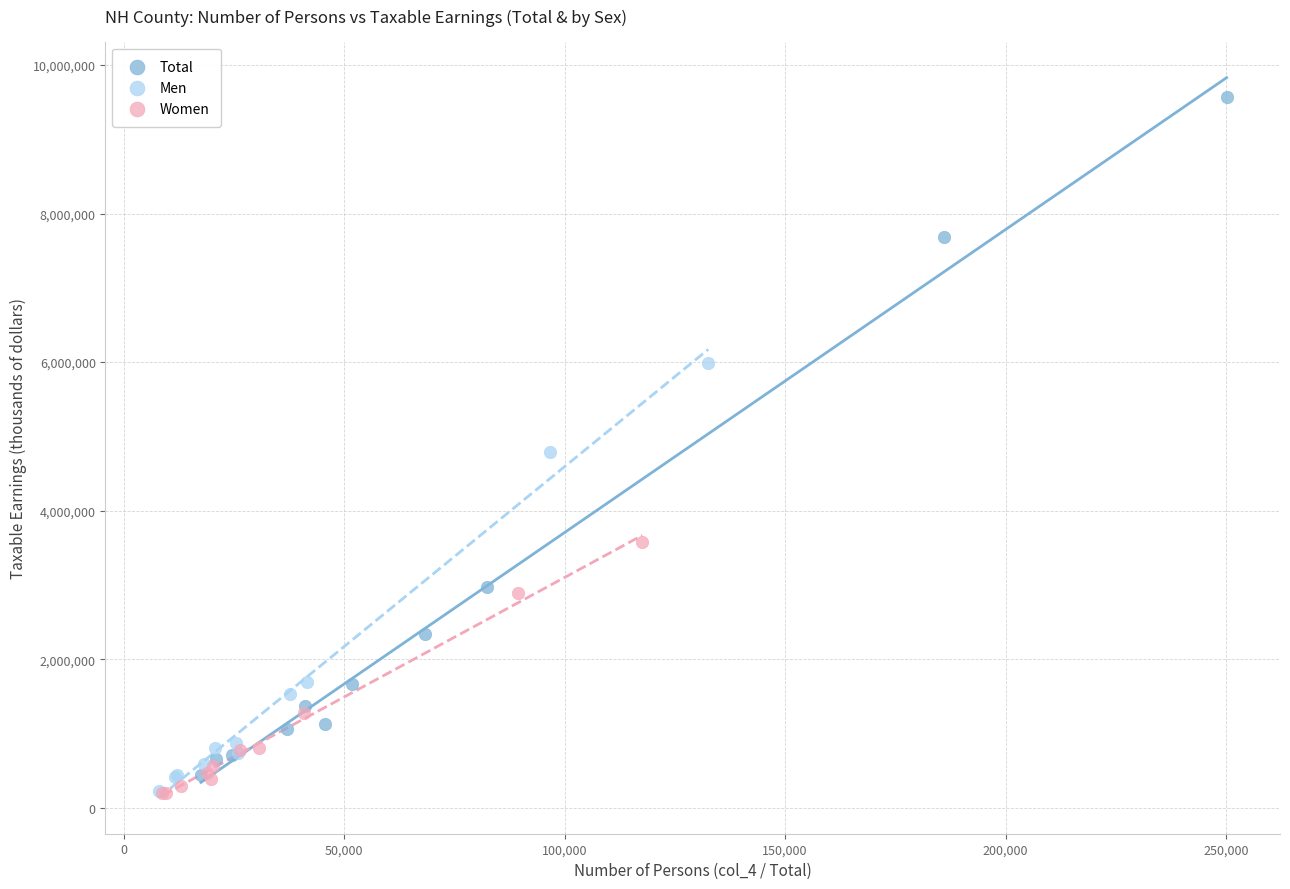

Which series reaches the maximum Y coordinate?

Total